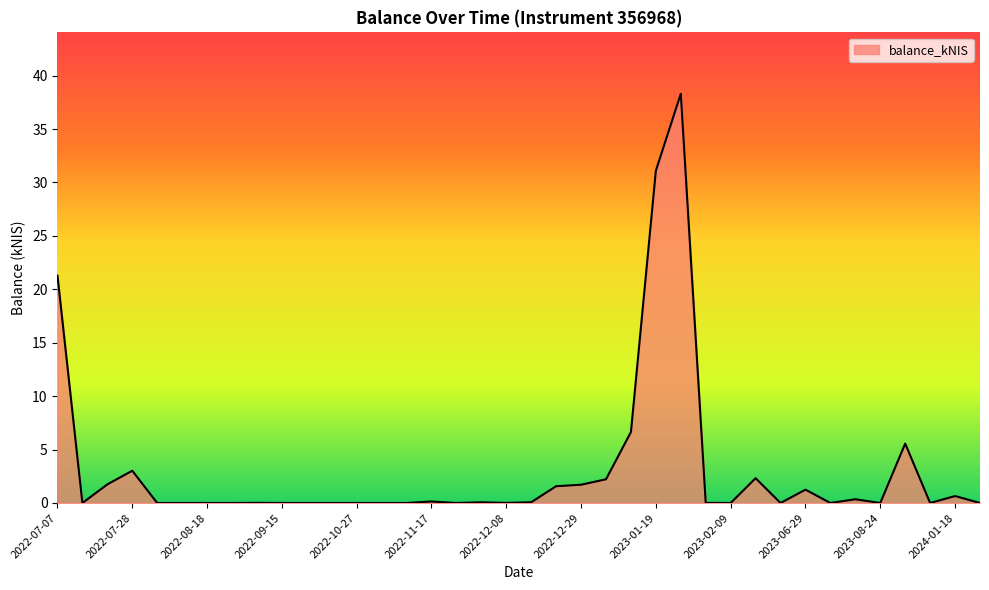

What is the greatest value displayed?

38.3